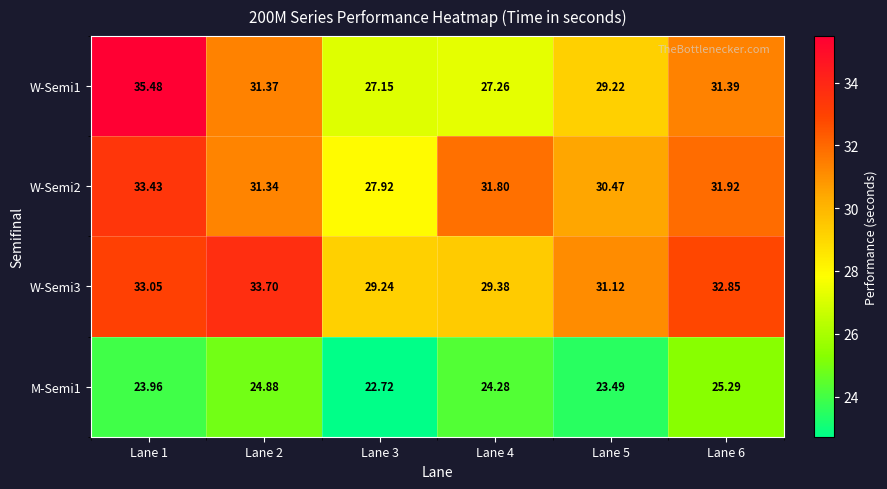

What is the total value across all series at Lane 4?

112.7